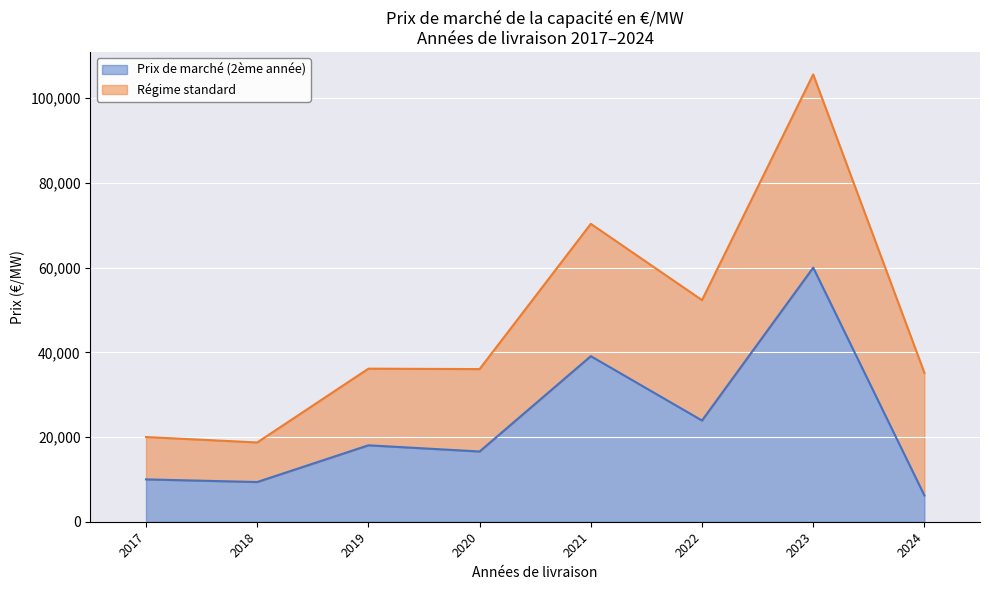

What is the average value?

22900.0